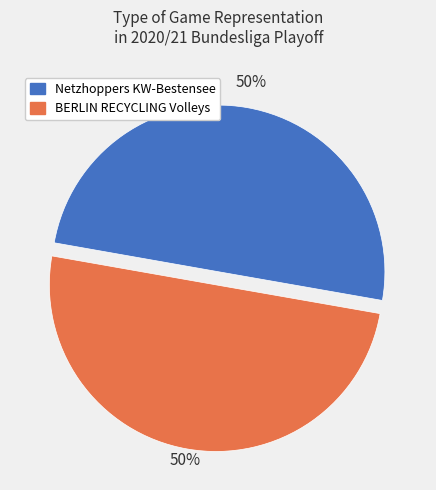

To the nearest percent, what is the average slice percentage?

50%